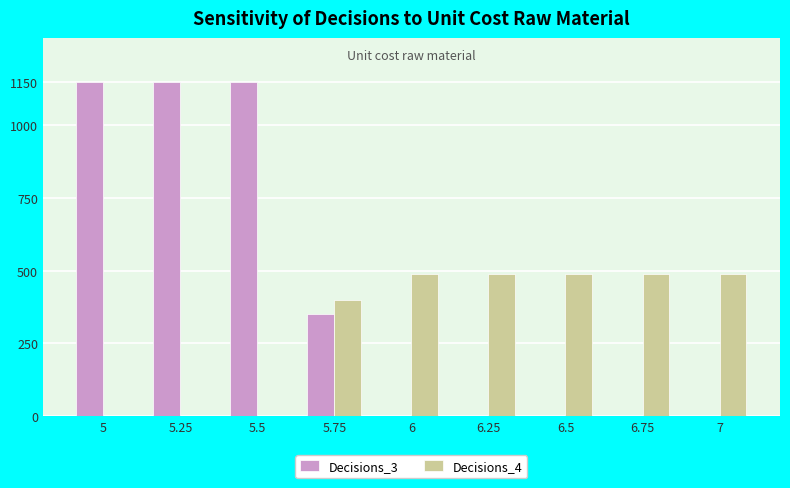

Reading right to left, list all the values displayed in this chart.

Decisions_3: 0.0	0.0	0.0	0.0	0.0	350.0	1150.0	1150.0	1150.0
Decisions_4: 487.5	487.5	487.5	487.5	487.5	400.0	0.0	0.0	0.0